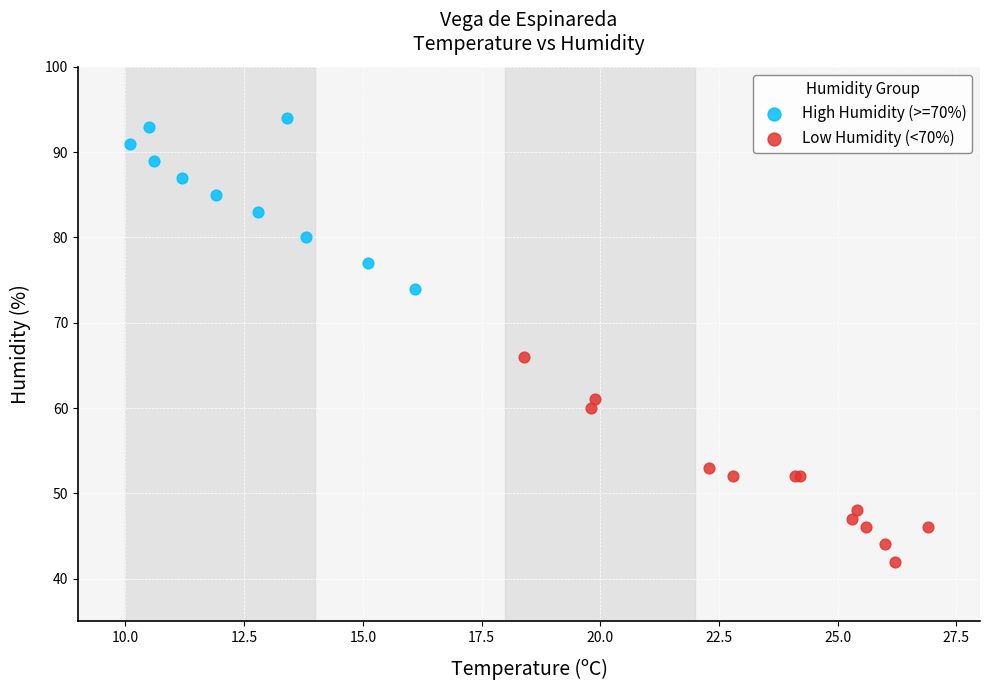

Which series reaches the minimum Y coordinate?

Low Humidity (<70%)